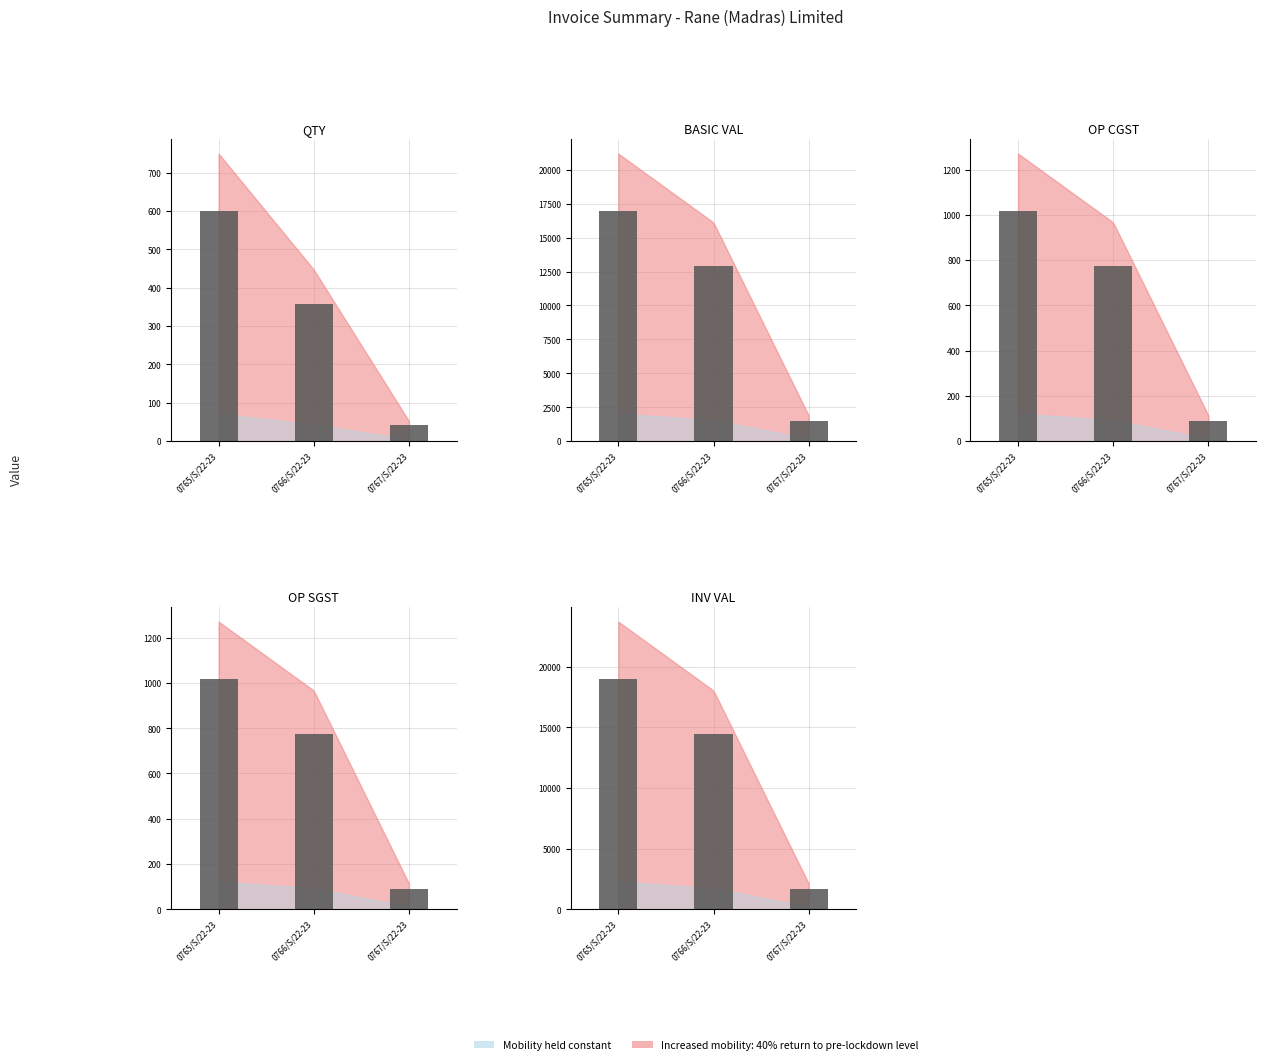

Reading left to right, what are all the values shown in this chart?

QTY: 0765/S/22-23=600.0	0766/S/22-23=358.0	0767/S/22-23=42.0
BASIC VAL: 0765/S/22-23=16950.0	0766/S/22-23=12888.0	0767/S/22-23=1512.0
OP CGST: 0765/S/22-23=1017.0	0766/S/22-23=773.3	0767/S/22-23=90.7
OP SGST: 0765/S/22-23=1017.0	0766/S/22-23=773.3	0767/S/22-23=90.7
INV VAL: 0765/S/22-23=18984.0	0766/S/22-23=14434.6	0767/S/22-23=1693.4